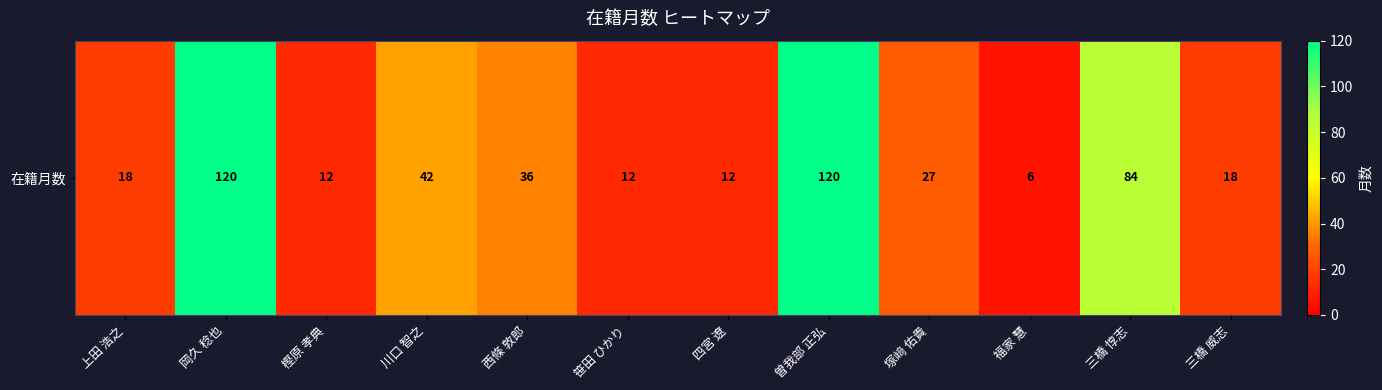

The value at 四宮 遼 is 18. True or false?

False